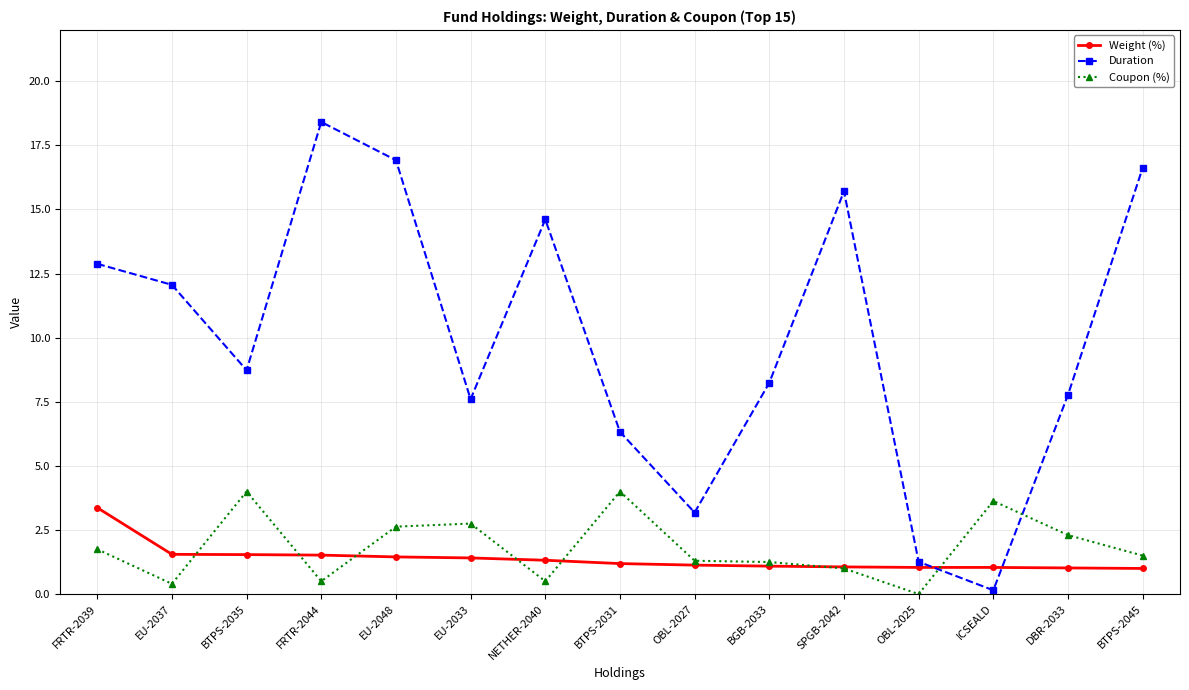

What are all the series names shown in the legend?

Weight (%), Duration, Coupon (%)